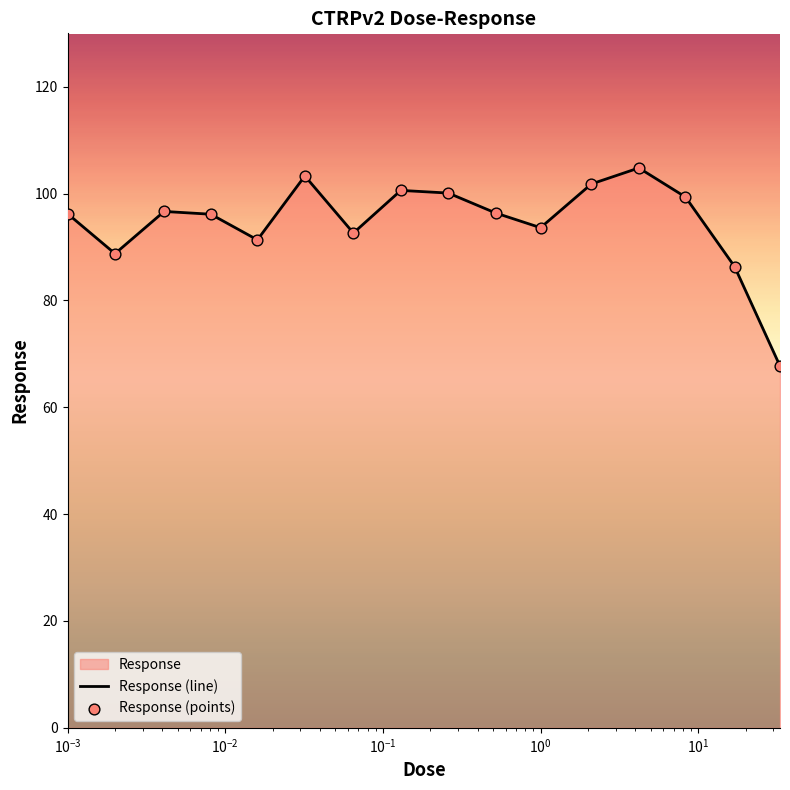

At how many categories does at least one series exceed 97?

6